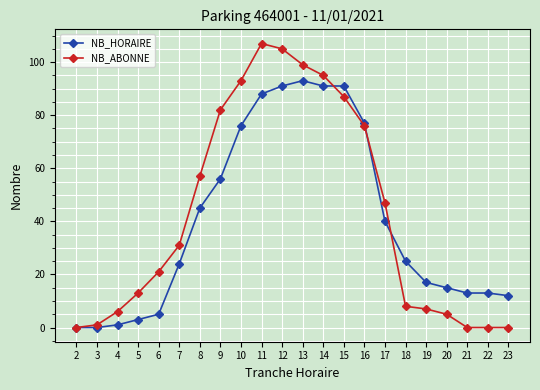

How many distinct data groups are displayed?

2